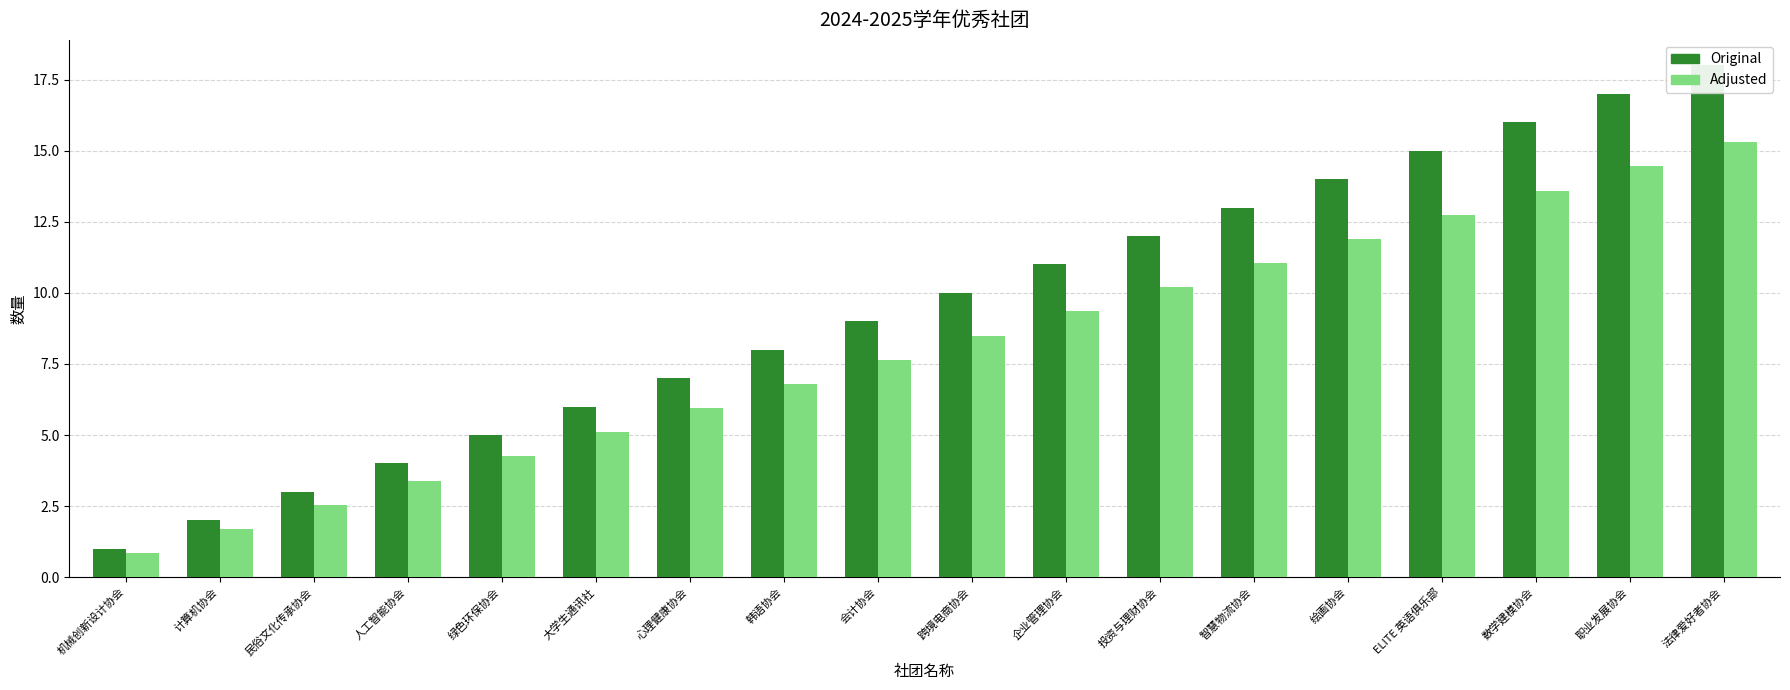

What is the approximate value of Adjusted at 心理健康协会?

6.0